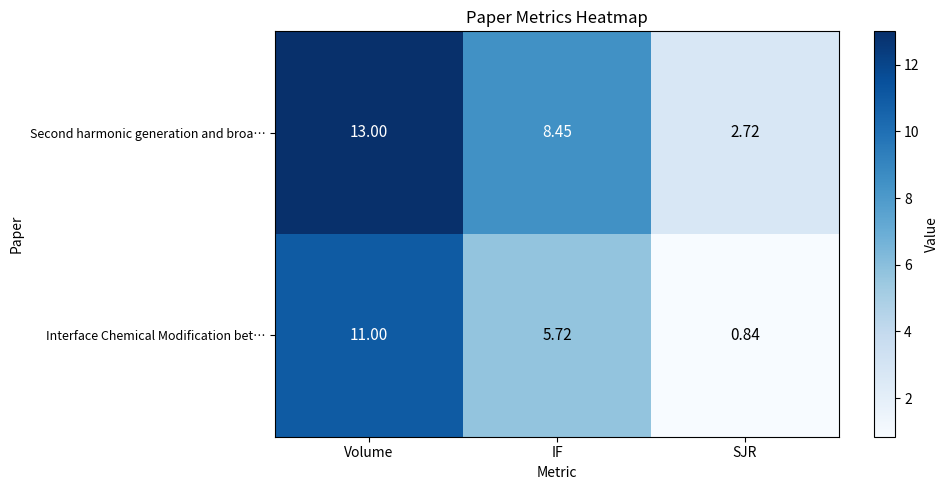

Which series changed the most between Volume and IF?

Interface Chemical Modification bet…